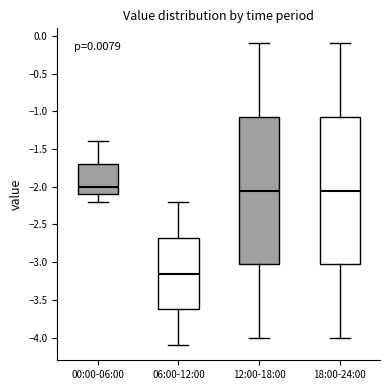

Reading left to right, transcribe this box plot: for each box, give where its median line is, the range the box spans, and where its two whiskers end, as read against the y-axis. The values are not printed on the chart, so give them approximately, as read against the axis.

00:00-06:00: median -2.00, box -2.10 to -1.70, whiskers -2.20 to -1.40
06:00-12:00: median -3.15, box -3.60 to -2.65, whiskers -4.10 to -2.20
12:00-18:00: median -2.05, box -3.00 to -1.05, whiskers -4.00 to -0.10
18:00-24:00: median -2.05, box -3.00 to -1.05, whiskers -4.00 to -0.10